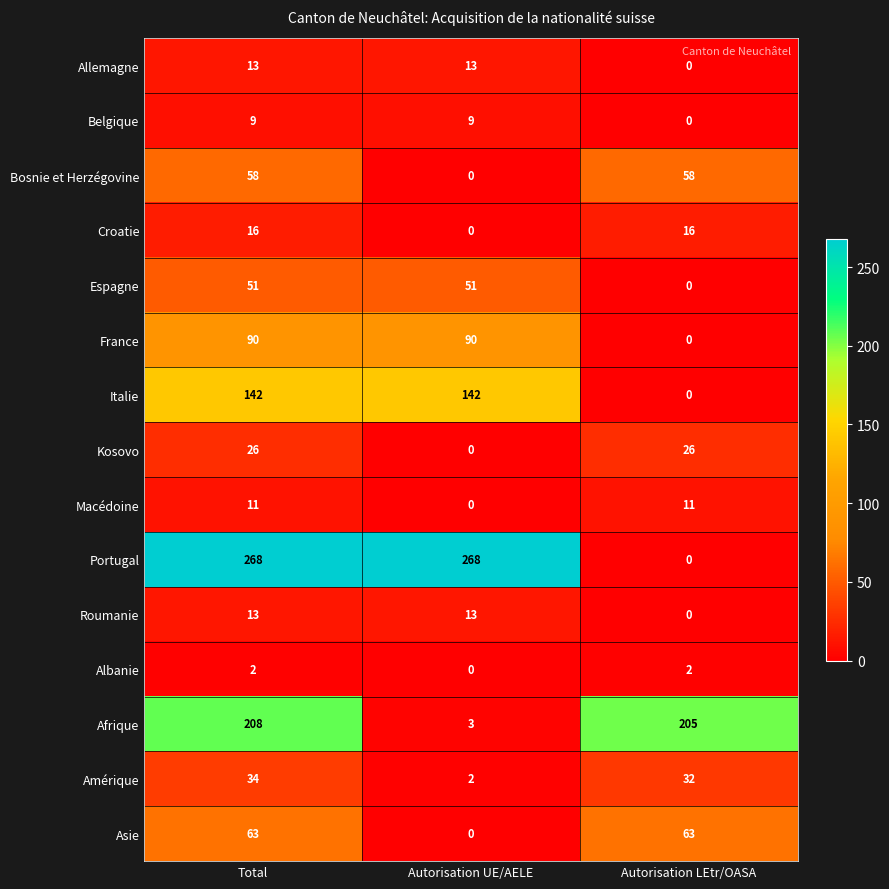

At which category is the sum across all series the highest?

Total